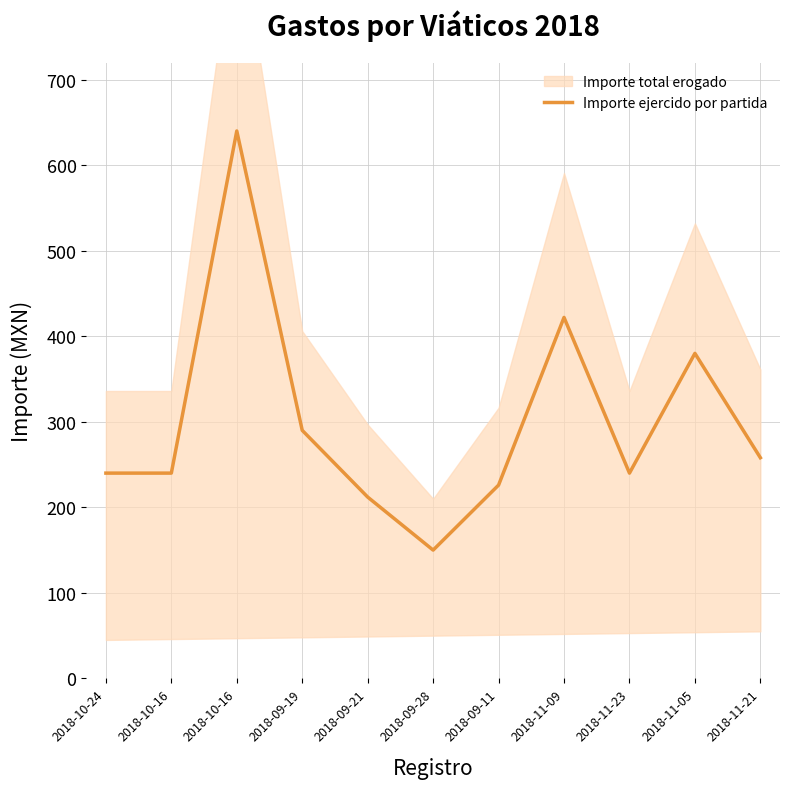

Between 2018-11-21 and 2018-10-16, which is larger?

2018-11-21